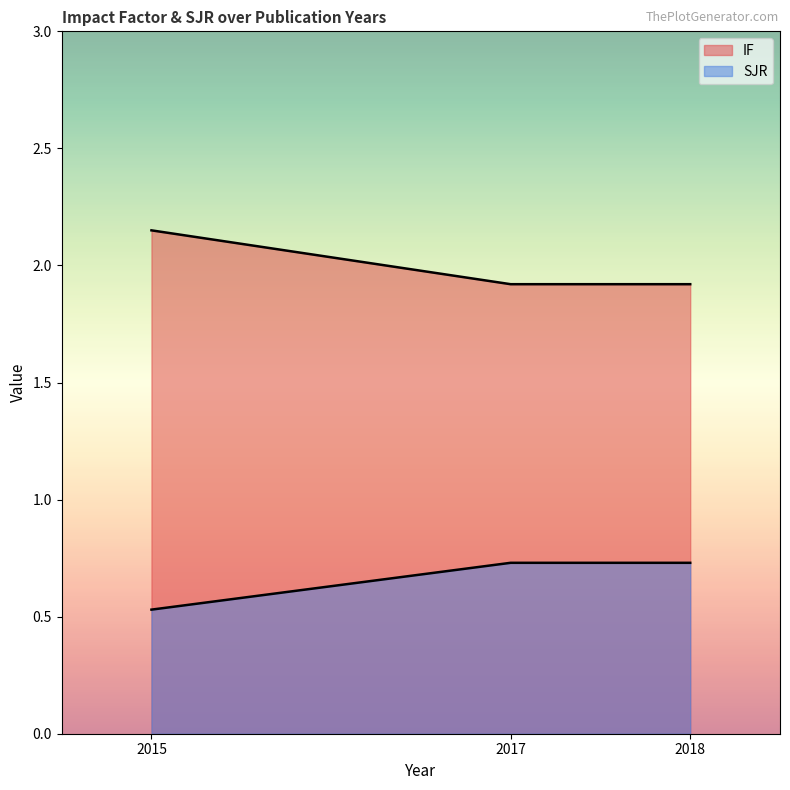

At which category is the sum across all series the highest?

2015